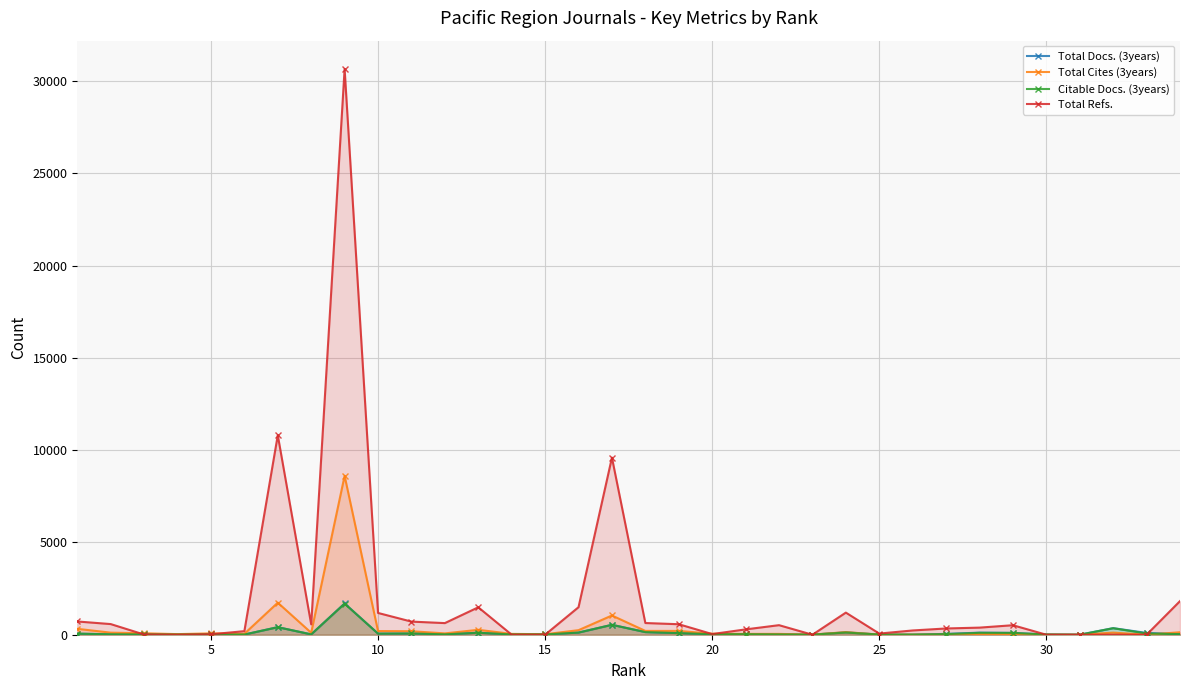

Reading right to left, extract all data points from this chart.

Total Docs. (3years): 32	97	357	1	11	99	113	45	6	8	132	5	20	27	28	89	145	539	117	17	16	109	21	67	61	1696	19	411	10	13	8	18	24	58
Total Cites (3years): 134	1	114	0	1	30	37	9	4	7	142	7	44	45	55	206	207	1042	247	27	45	266	72	189	199	8610	107	1736	50	74	32	79	112	320
Citable Docs. (3years): 32	67	352	1	11	98	103	32	6	8	119	5	16	27	28	86	142	535	116	17	16	107	21	67	58	1683	19	407	10	13	8	16	24	57
Total Refs.: 1822	0	0	0	0	515	385	339	231	63	1198	0	518	289	36	569	634	9596	1491	0	0	1486	630	711	1180	30652	561	10809	194	23	0	10	577	718